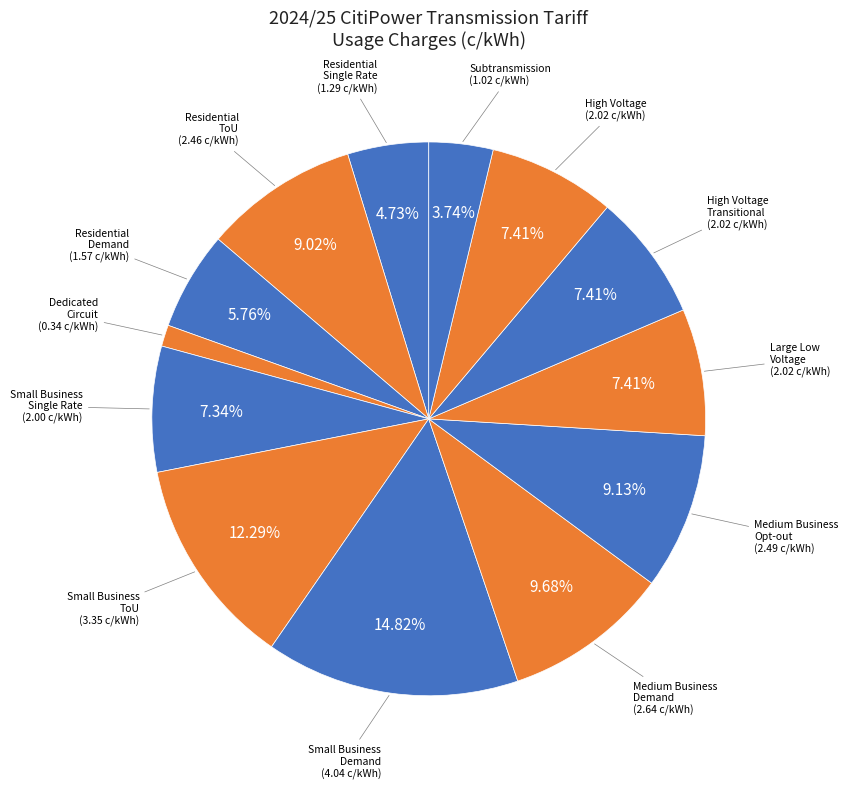

Count the number of slices in the pie.

13